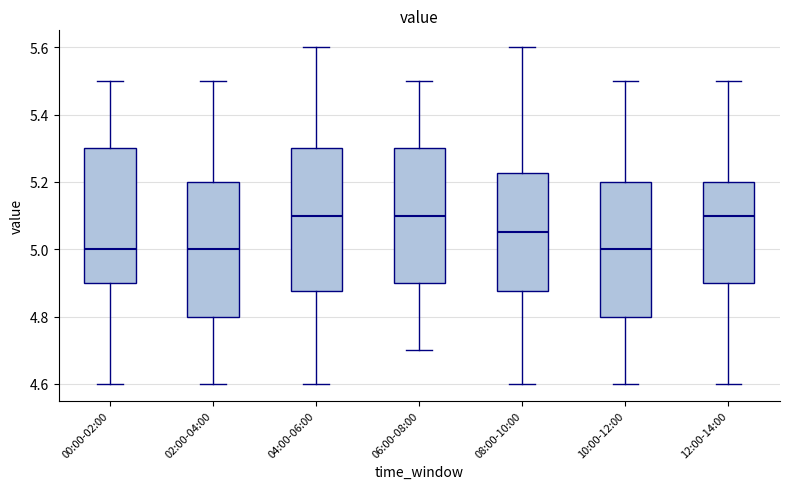

Where does the upper whisker of the box for 10:00-12:00 end on the y-axis? The values are not printed on the chart, so give them approximately, as read against the axis.

5.50